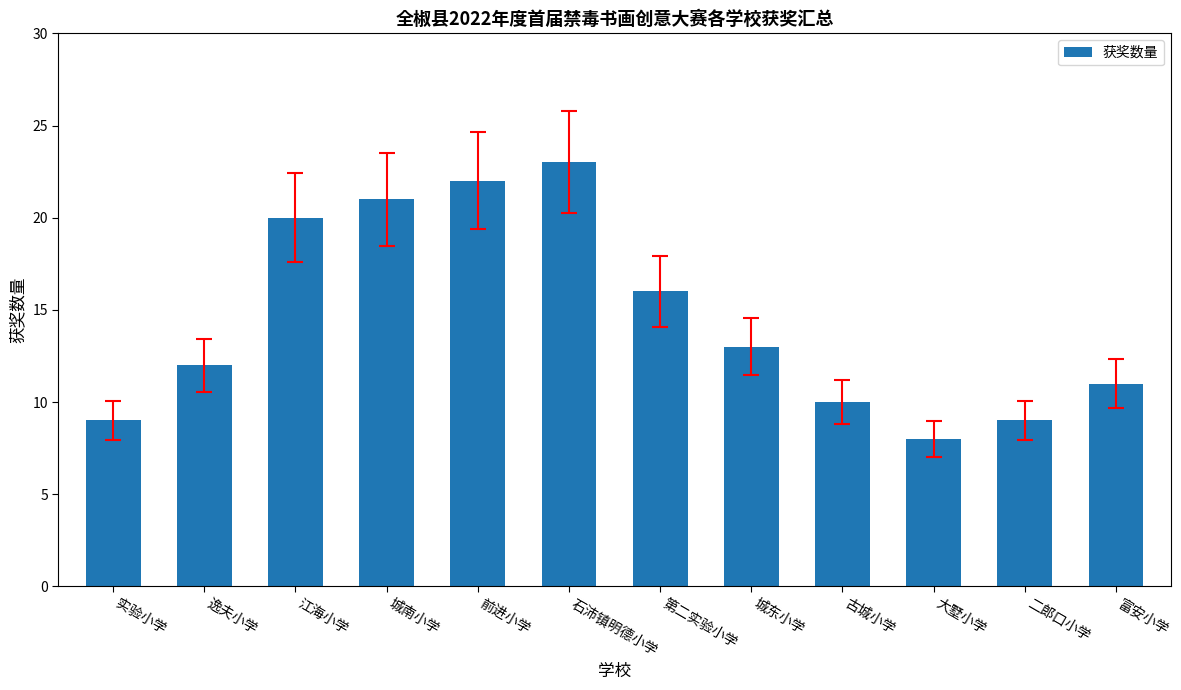

What is the label of the 10th bar from the right?

江海小学